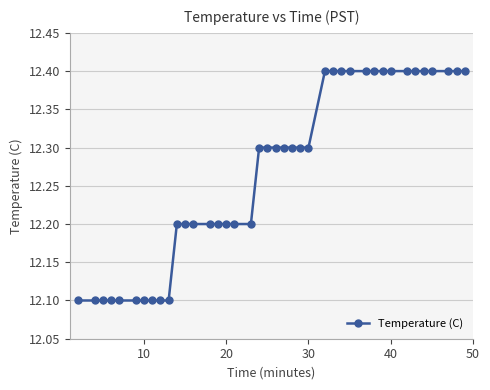

What is the value of the 6th point from the left?

12.1